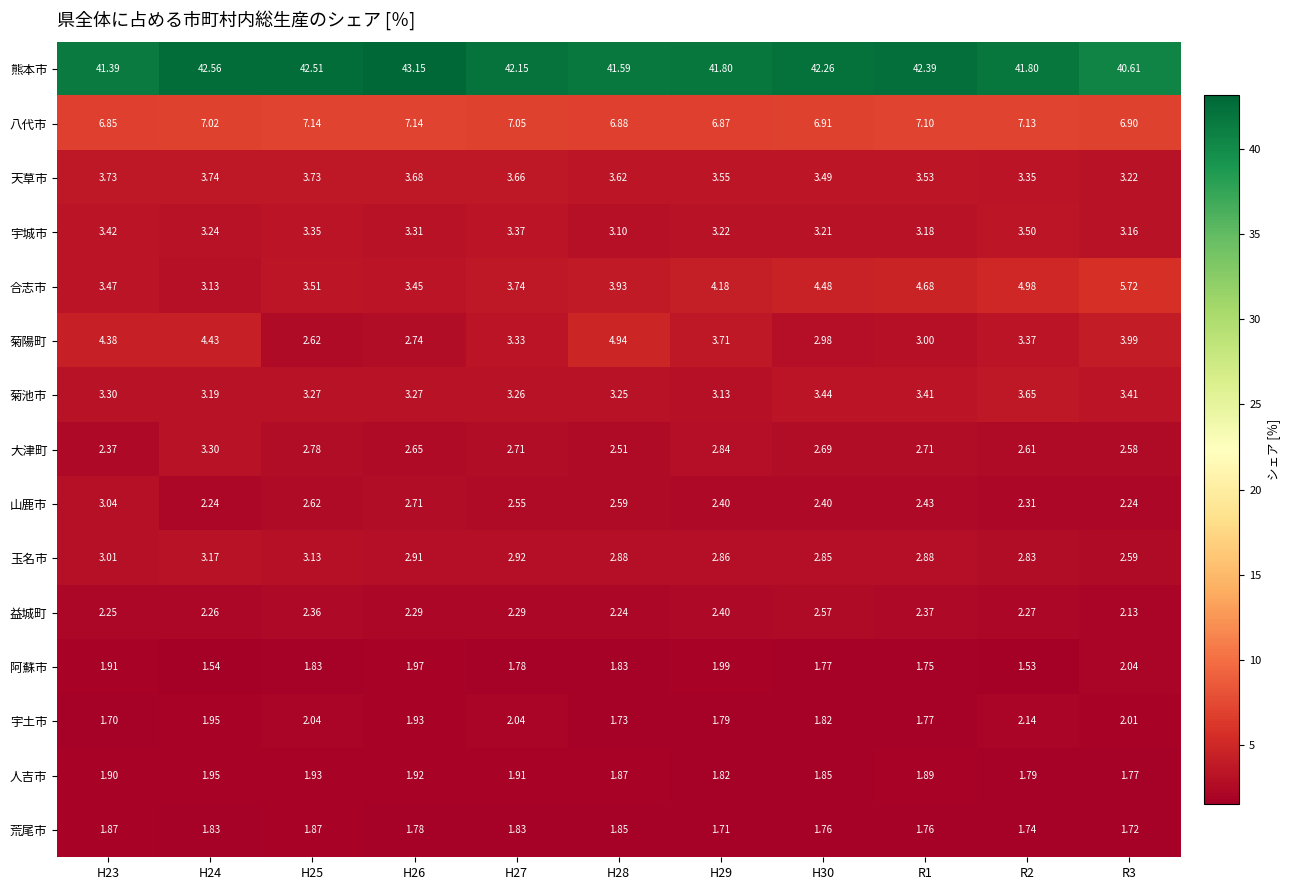

How many categories are shown in the chart?

11